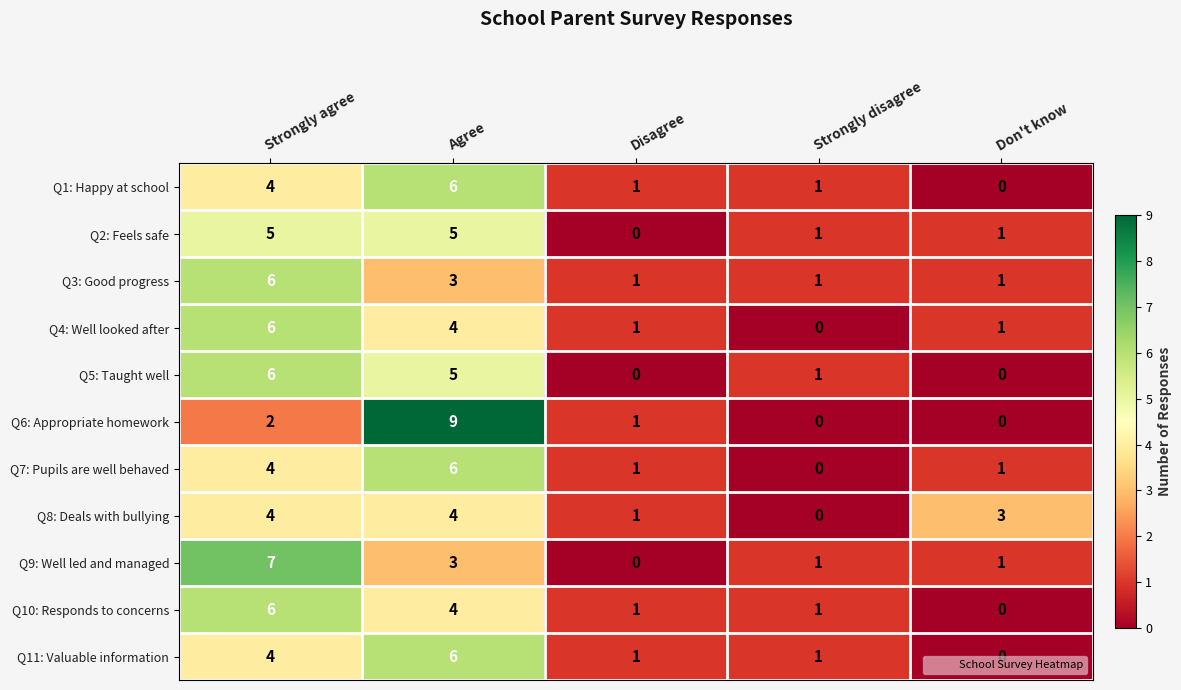

Which series has the largest range (max minus min)?

Q6: Appropriate homework